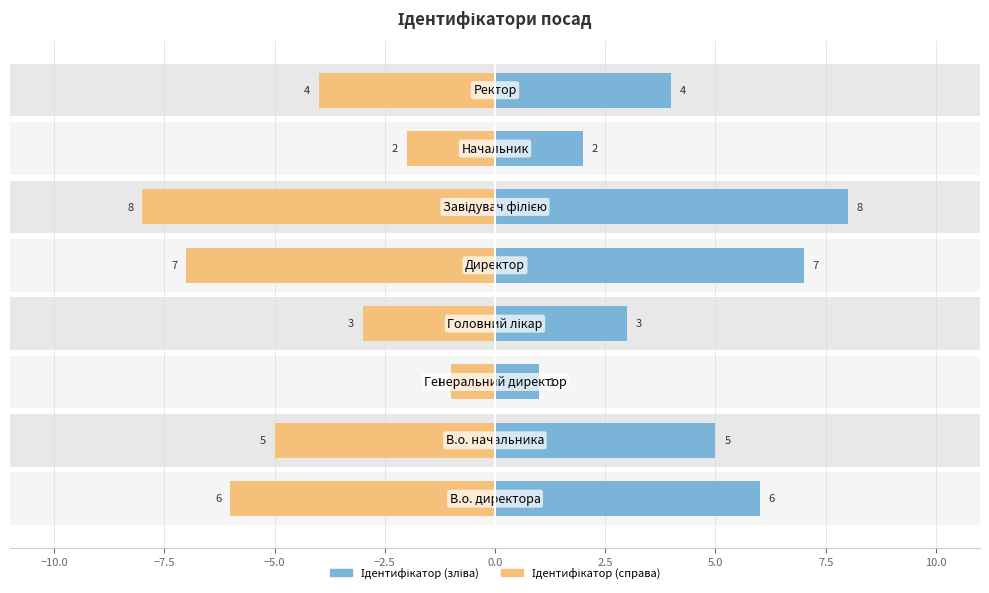

Reading left to right, extract all data points from this chart.

Ідентифікатор (зліва): 6	5	1	3	7	8	2	4
Ідентифікатор (справа): -6	-5	-1	-3	-7	-8	-2	-4